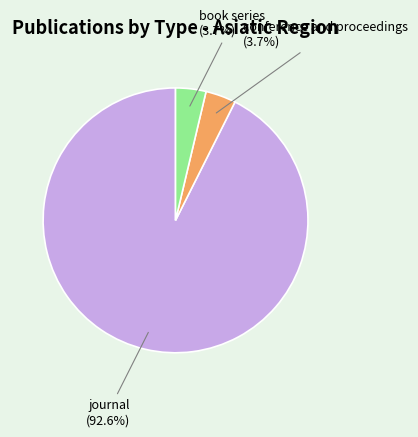

Which slice represents more than half of the pie?

journal